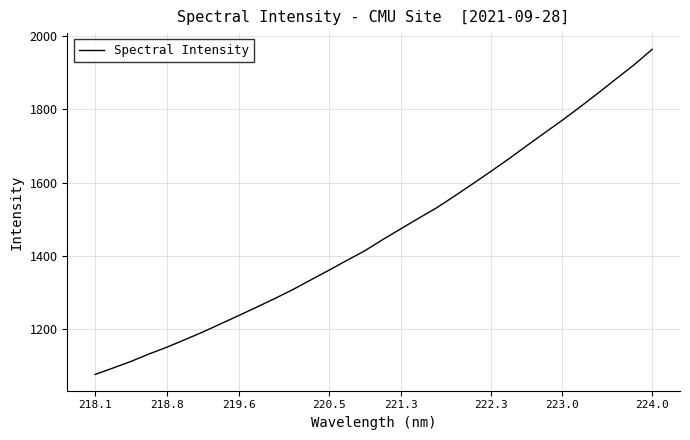

What is the difference between the maximum and minimum values?

886.6